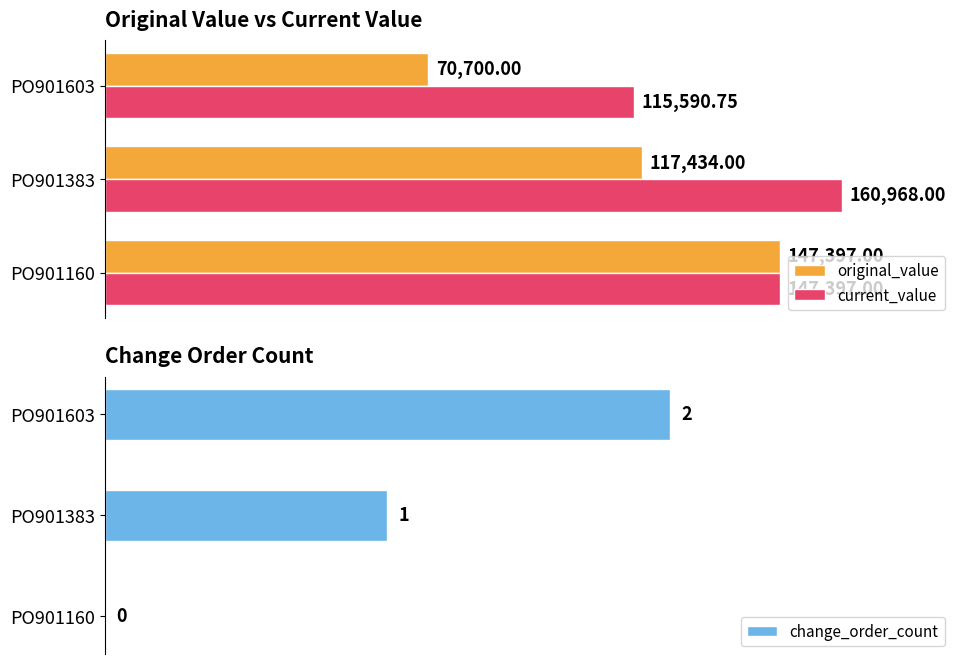

Reading left to right, what are all the values shown in this chart?

original_value: 147397.0	117434.0	70700.0
current_value: 147397.0	160968.0	115590.8
change_order_count: 0.0	1.0	2.0